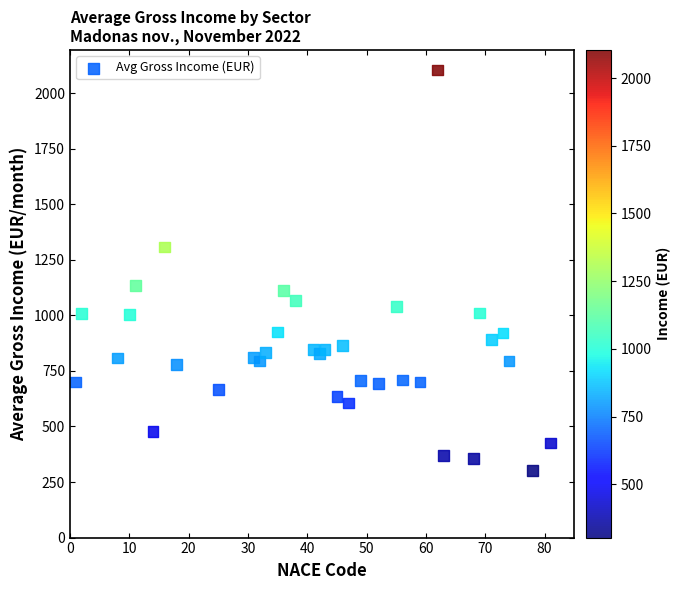

What is the range of X values (max minus min)?

80.0